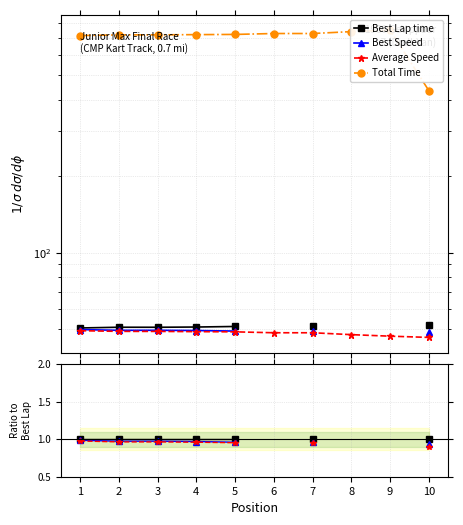

Does the chart have visible grid lines?

Yes